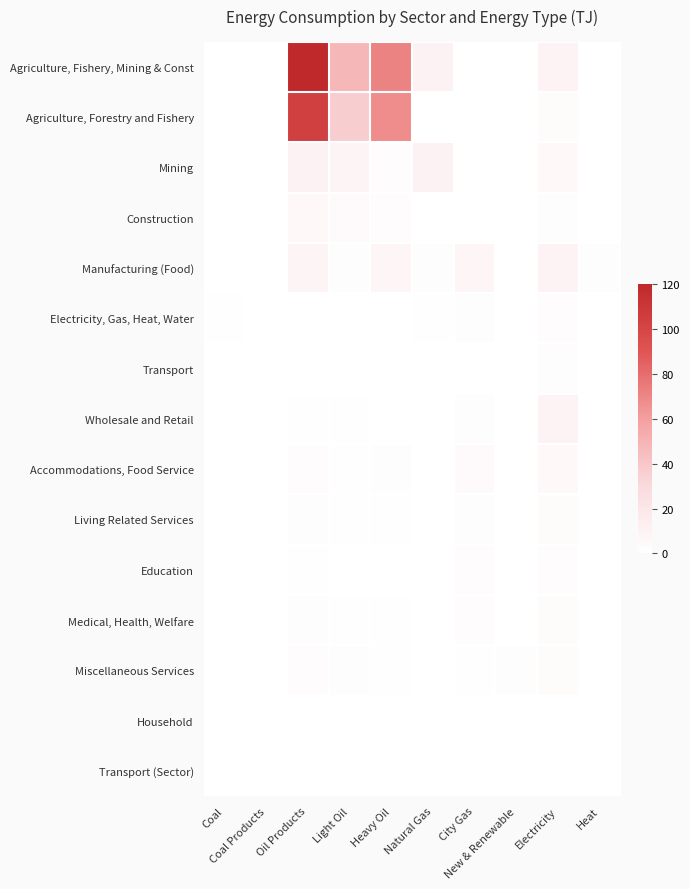

What is the sum of the Agriculture, Fishery, Mining & Const values at City Gas and Natural Gas?

10.9